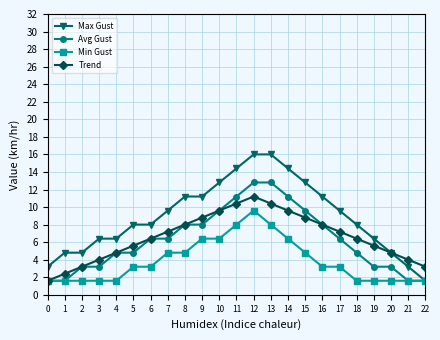

What are all the series names shown in the legend?

Max Gust, Avg Gust, Min Gust, Trend